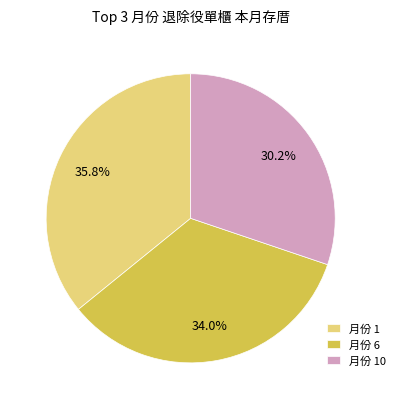

Do 月份 6 and 月份 1 together represent more than half of the pie?

Yes